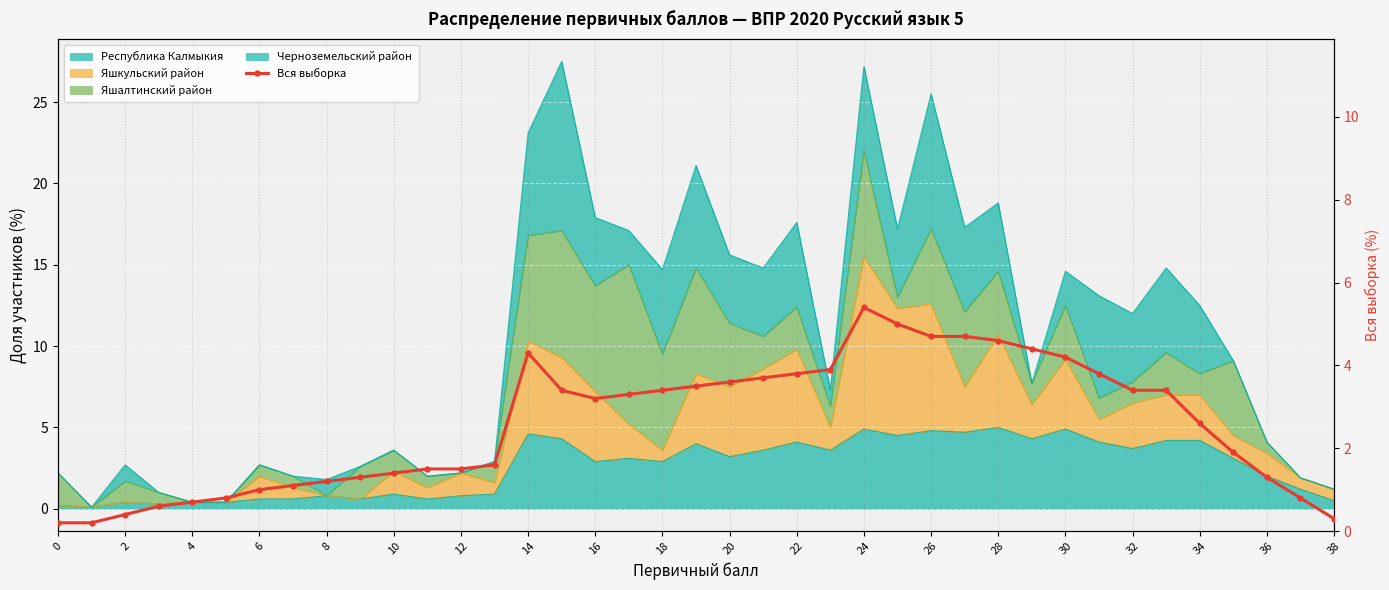

Approximately how many times larger is the value at 32 compared to 27?

0.7